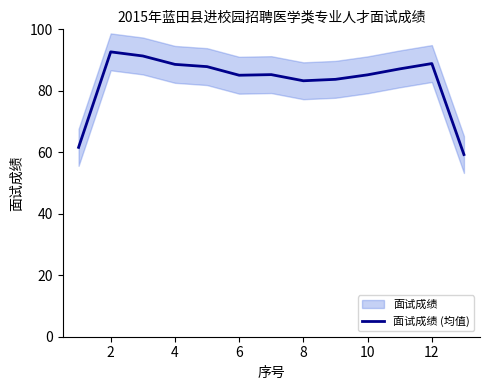

The chart shows a value of 39.6 at 8. True or false?

False